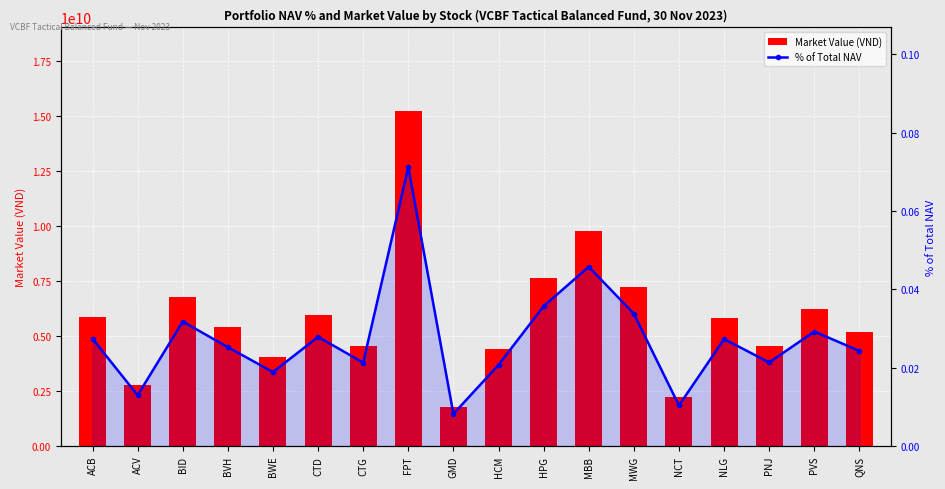

Which series has the largest range (max minus min)?

Market Value (VND)